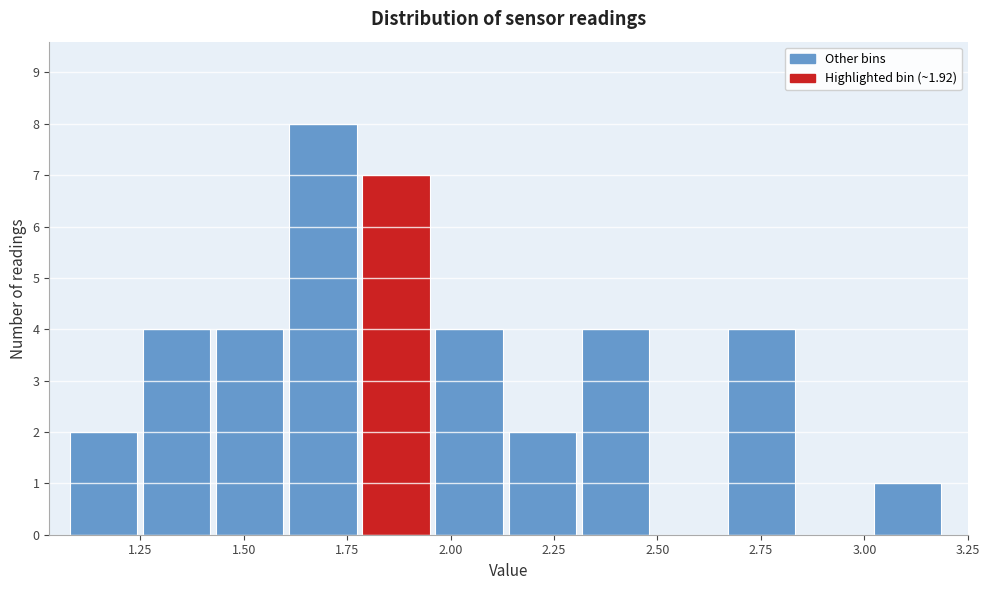

Read against the x-axis, roughly where is the centre of the tallest bar?

1.70